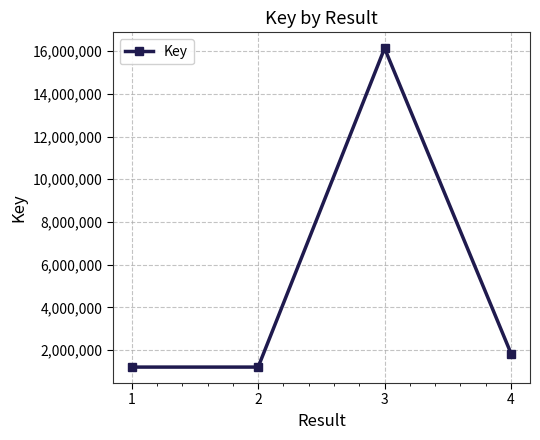

Is it true that the value at 4 is 2529719?

False